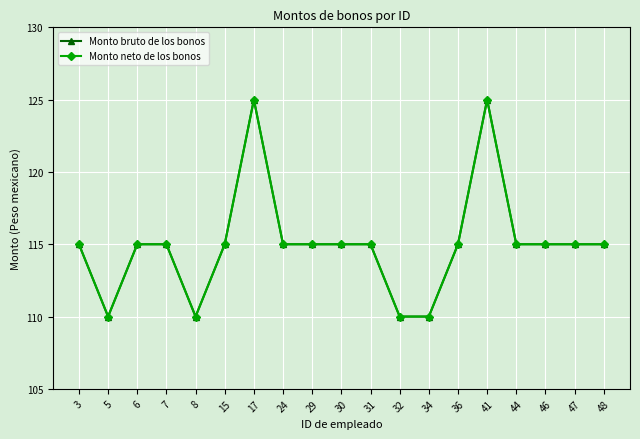

Does the chart have visible grid lines?

Yes